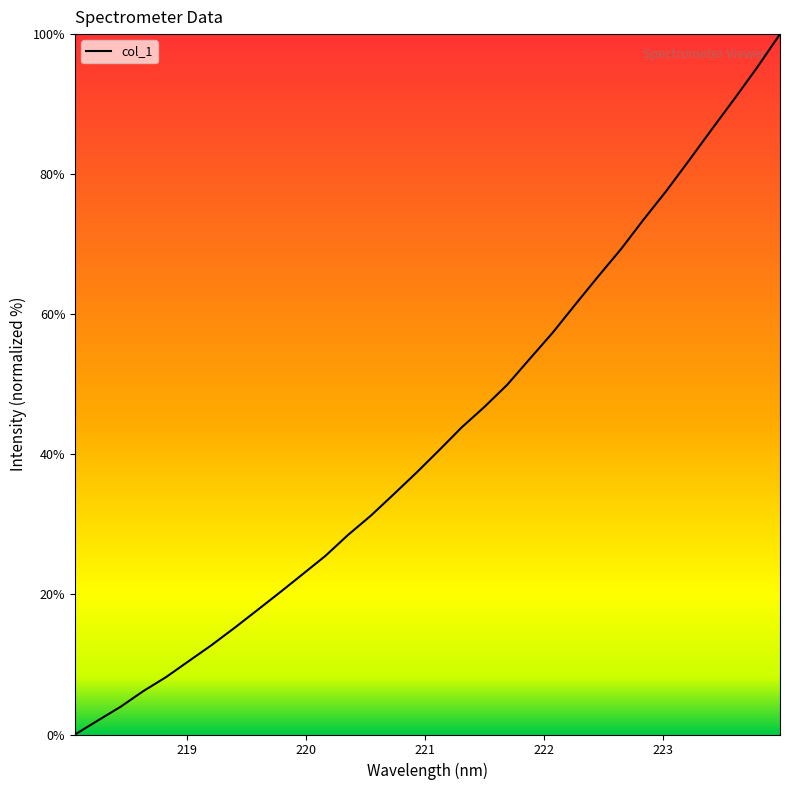

What is the greatest value displayed?

100.0